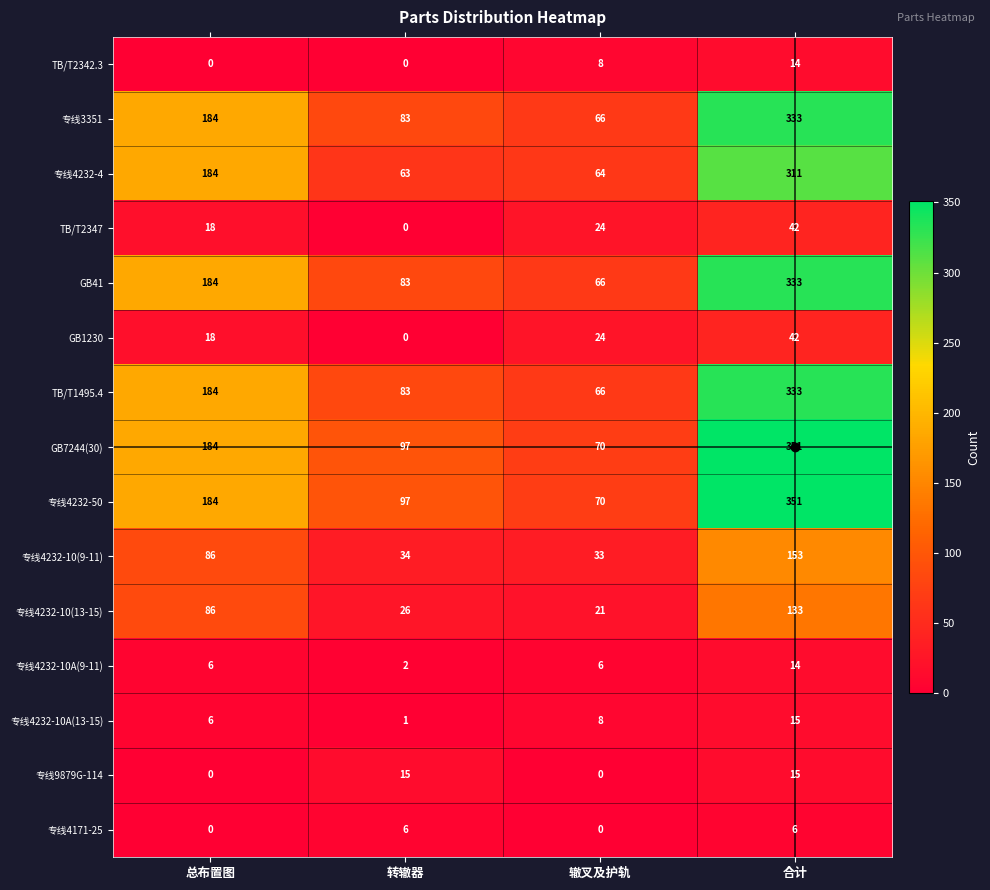

What is the average value of the TB/T2342.3 series?

6